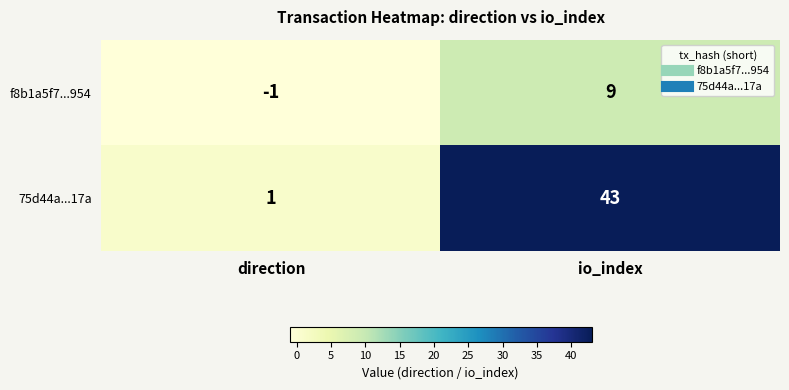

The 75d44a...17a series shows 57 at io_index. True or false?

False